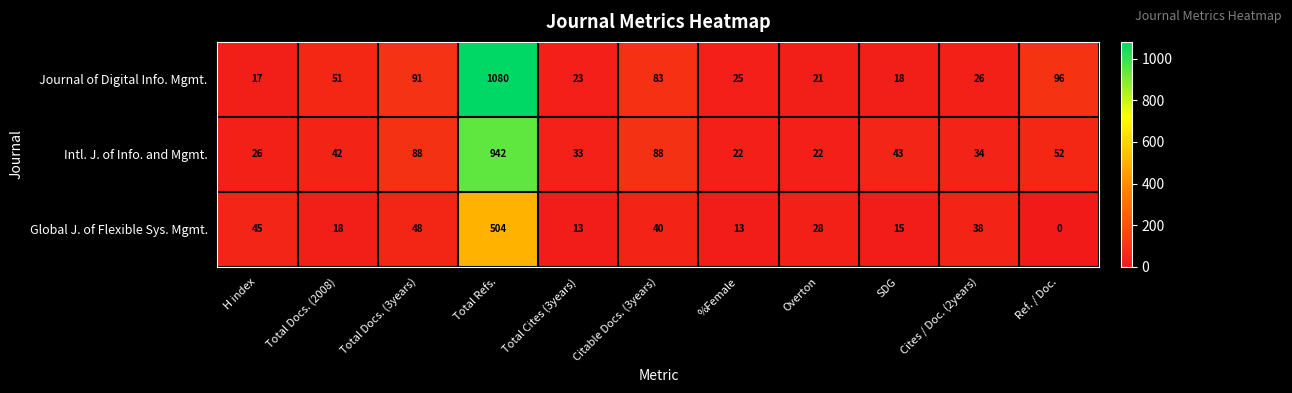

What is the difference between the maximum and second lowest values in the Journal of Digital Info. Mgmt. series?

1062